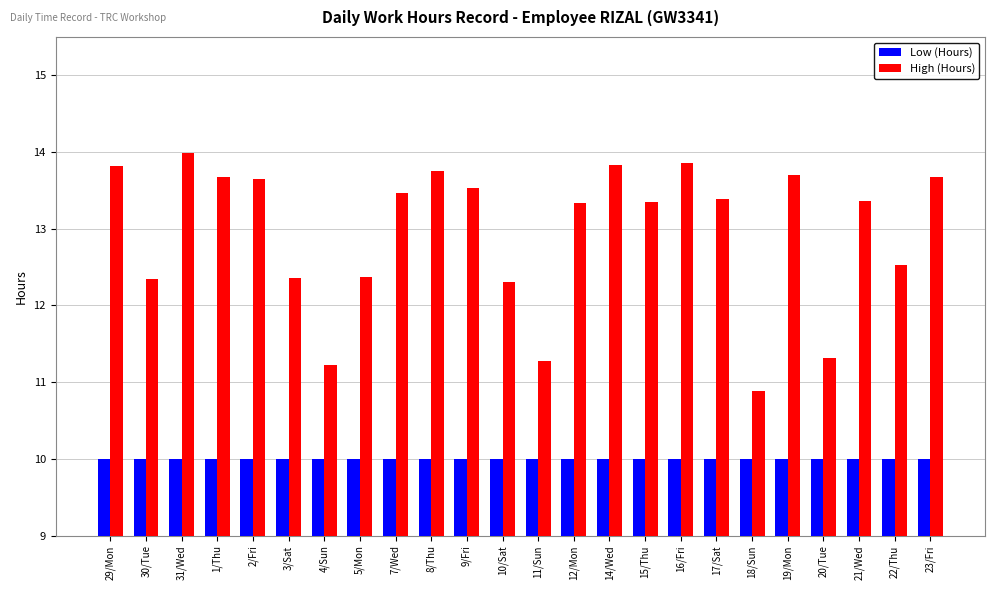

True or false: High (Hours) has a value of 6.6 at 12/Mon.

False